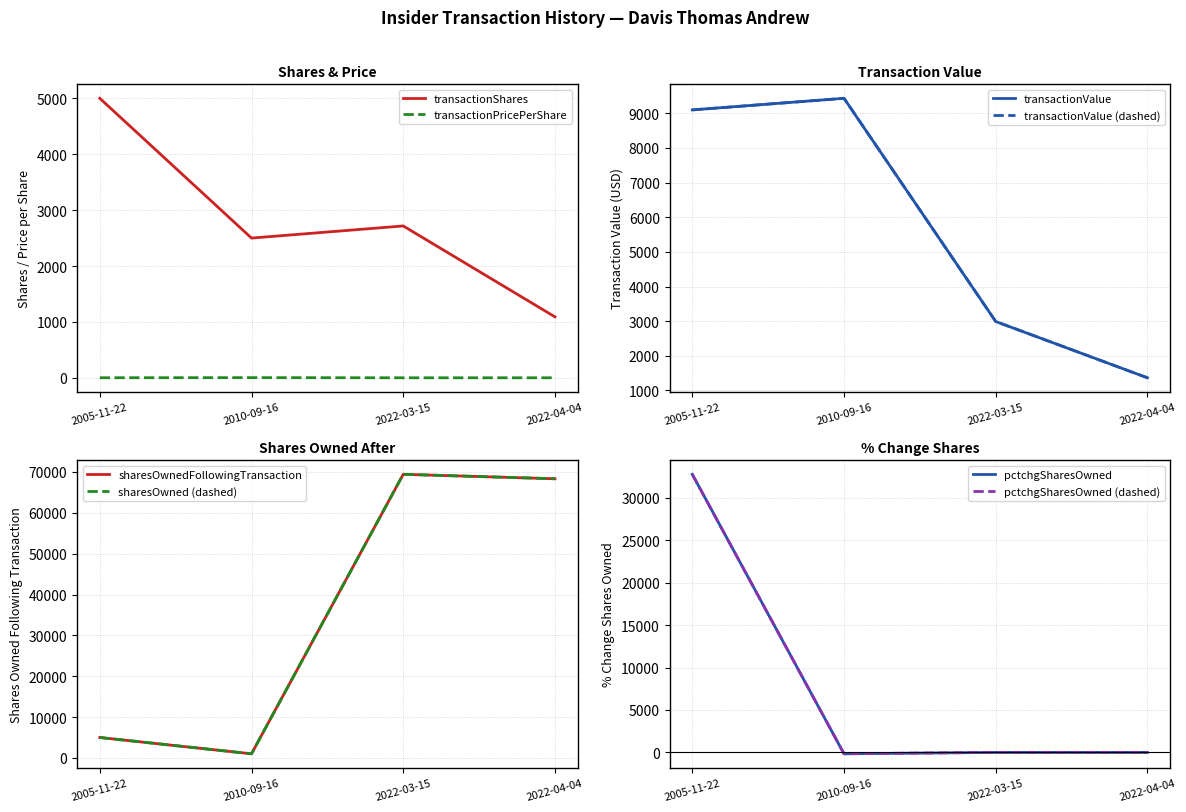

At which label does sharesOwnedFollowingTransaction reach its minimum?

2010-09-16